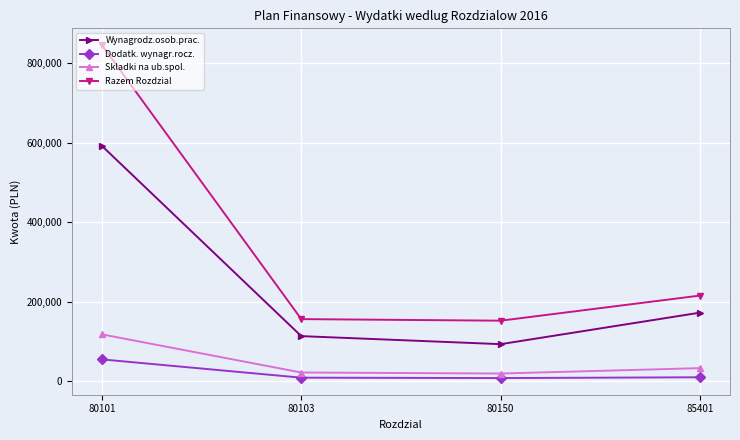

Is it true that Wynagrodz.osob.prac. equals 189335.4 at 80103?

False